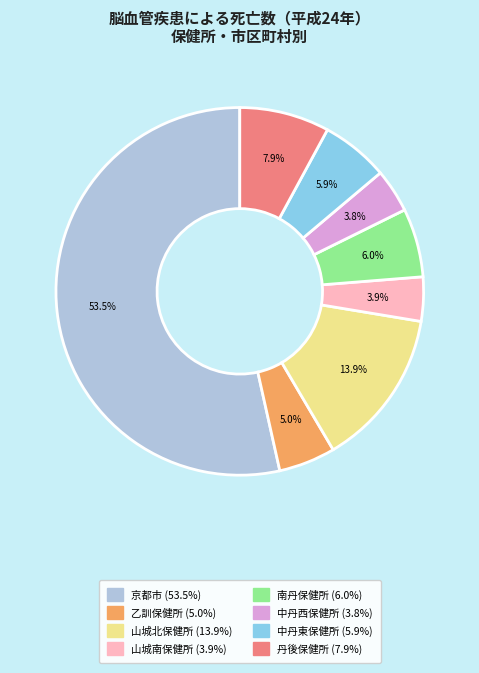

Does 京都市 represent more than half of the total?

Yes